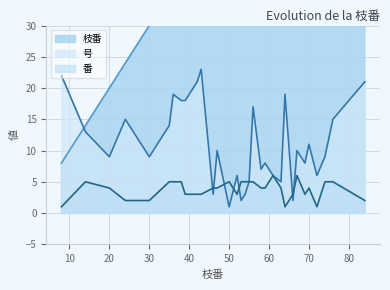

After their last crossing, which series has the higher values: 号 or 番?

号